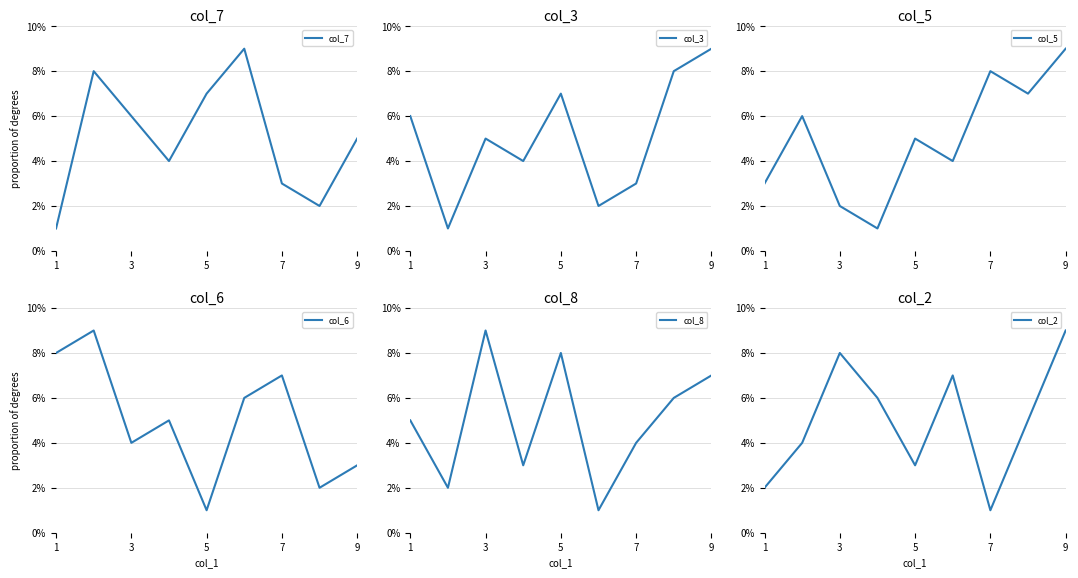

Reading right to left, what are all the values shown in this chart?

col_7: 5	2	3	9	7	4	6	8	1
col_3: 9	8	3	2	7	4	5	1	6
col_5: 9	7	8	4	5	1	2	6	3
col_6: 3	2	7	6	1	5	4	9	8
col_8: 7	6	4	1	8	3	9	2	5
col_2: 9	5	1	7	3	6	8	4	2